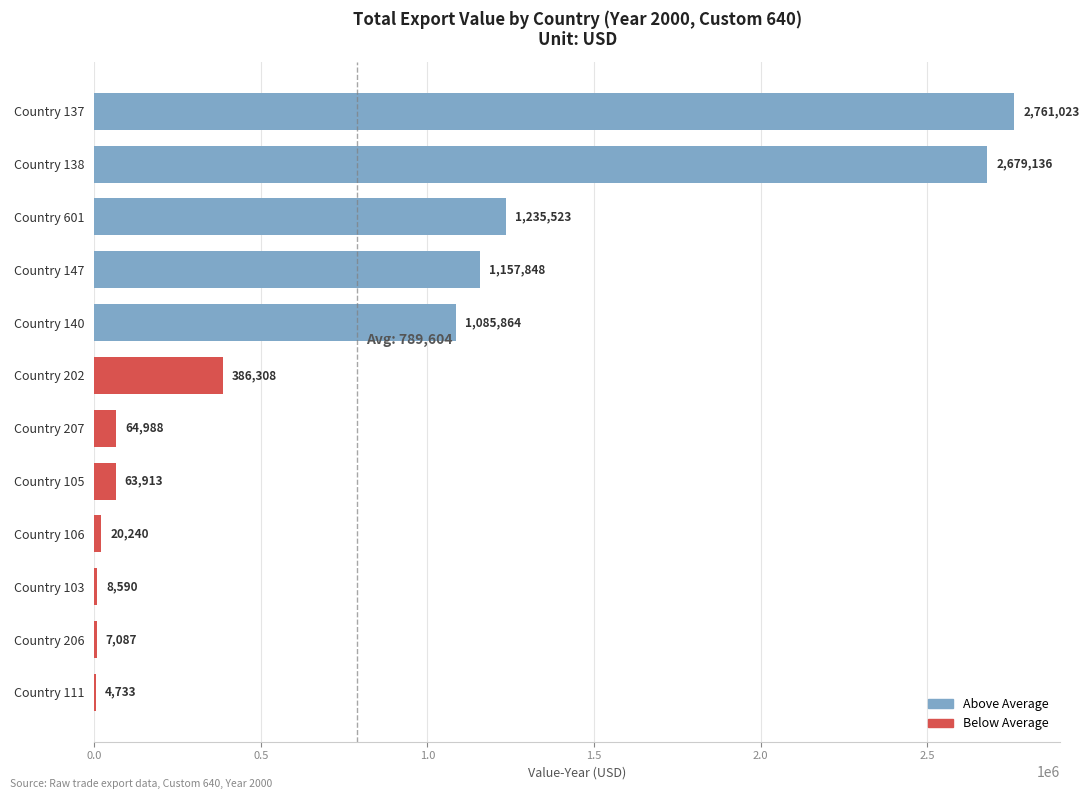

At which label is the value closest to 1382878?

Country 601